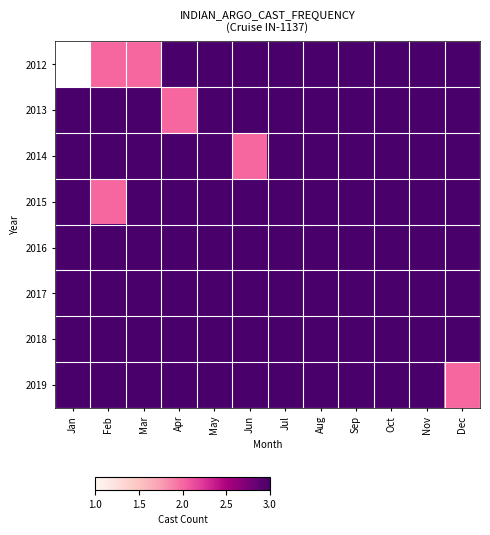

At which category does the chart reach its minimum across all series?

Feb